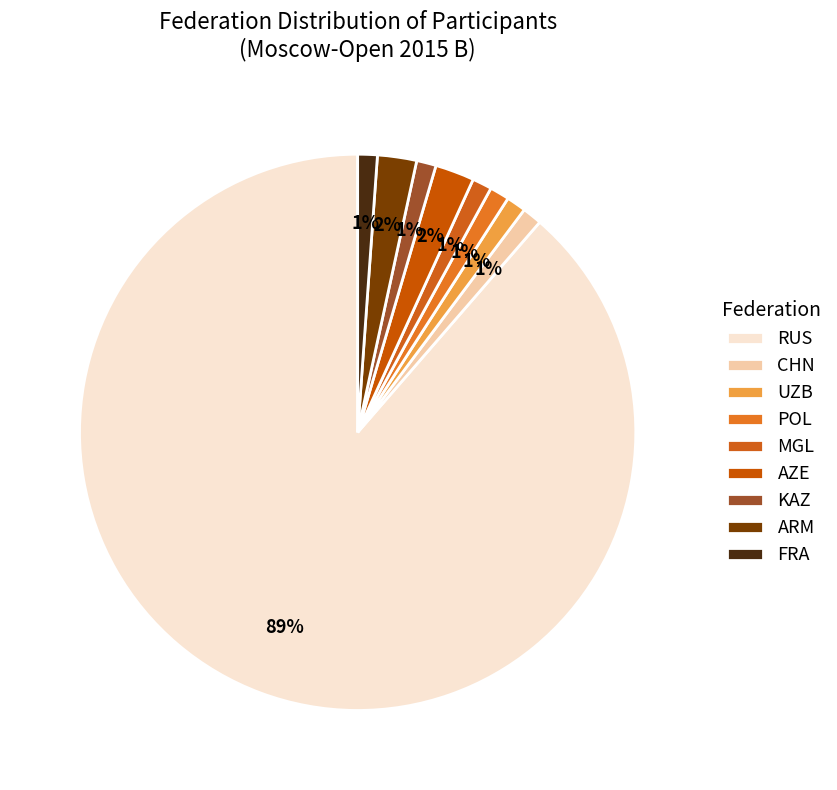

Rank the categories by value from highest to lowest.

RUS, AZE, ARM, CHN, UZB, POL, MGL, KAZ, FRA